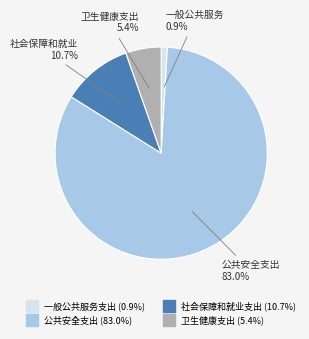

What is the majority slice?

公共安全支出